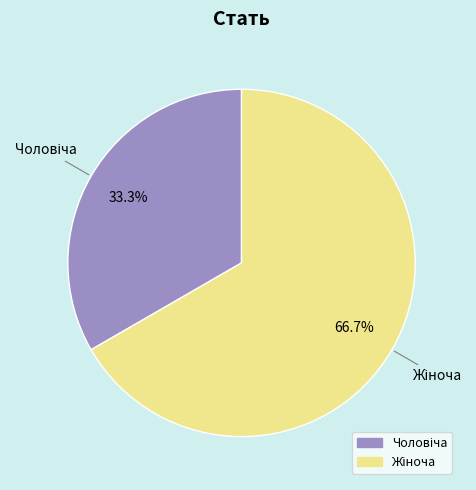

Is there any slice that represents more than half of the pie?

Yes